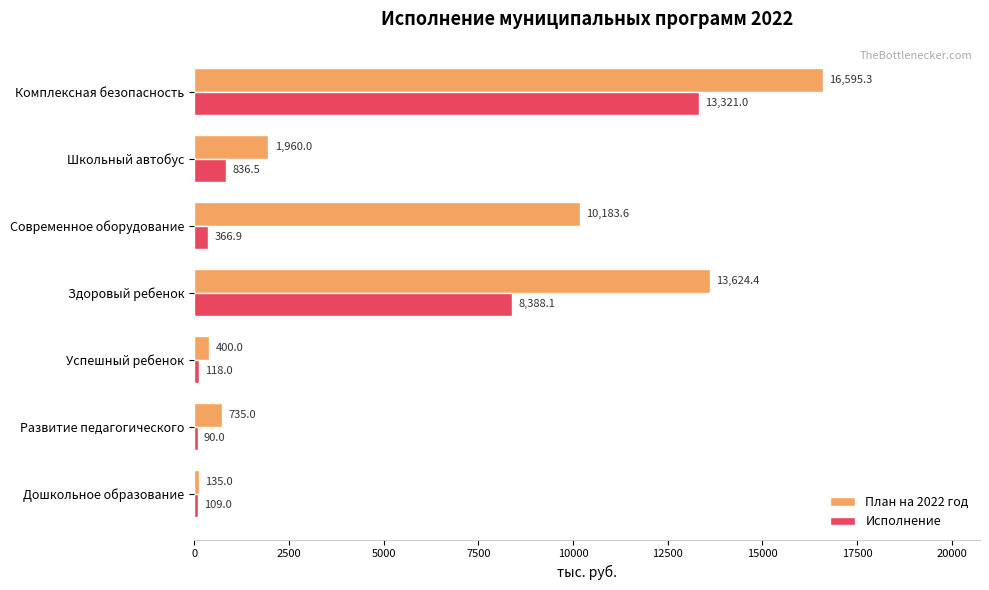

At which category is the sum across all series the highest?

Комплексная безопасность